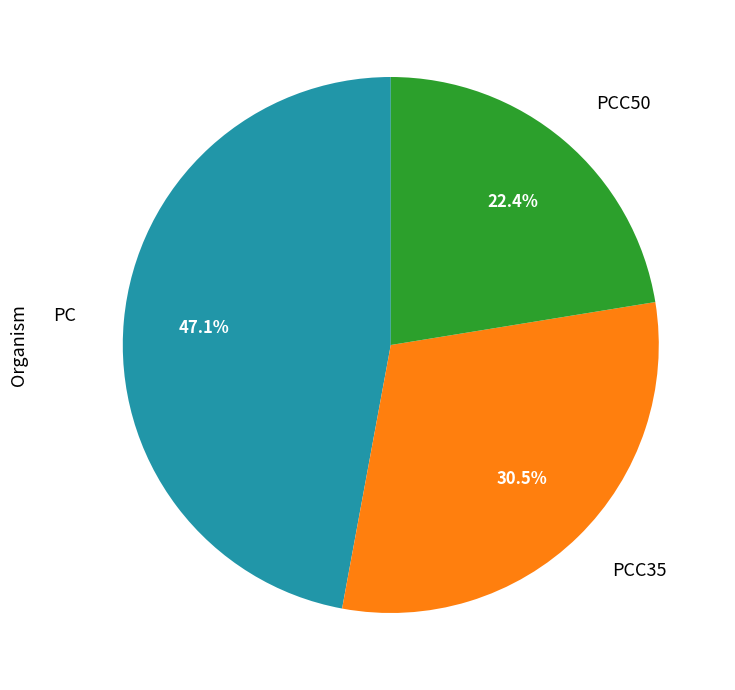

How many segments does this pie chart have?

3